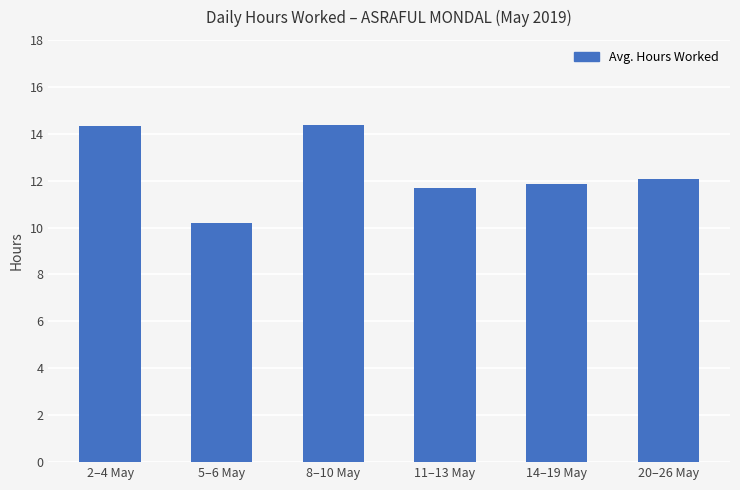

What position from the left is 11–13 May?

4